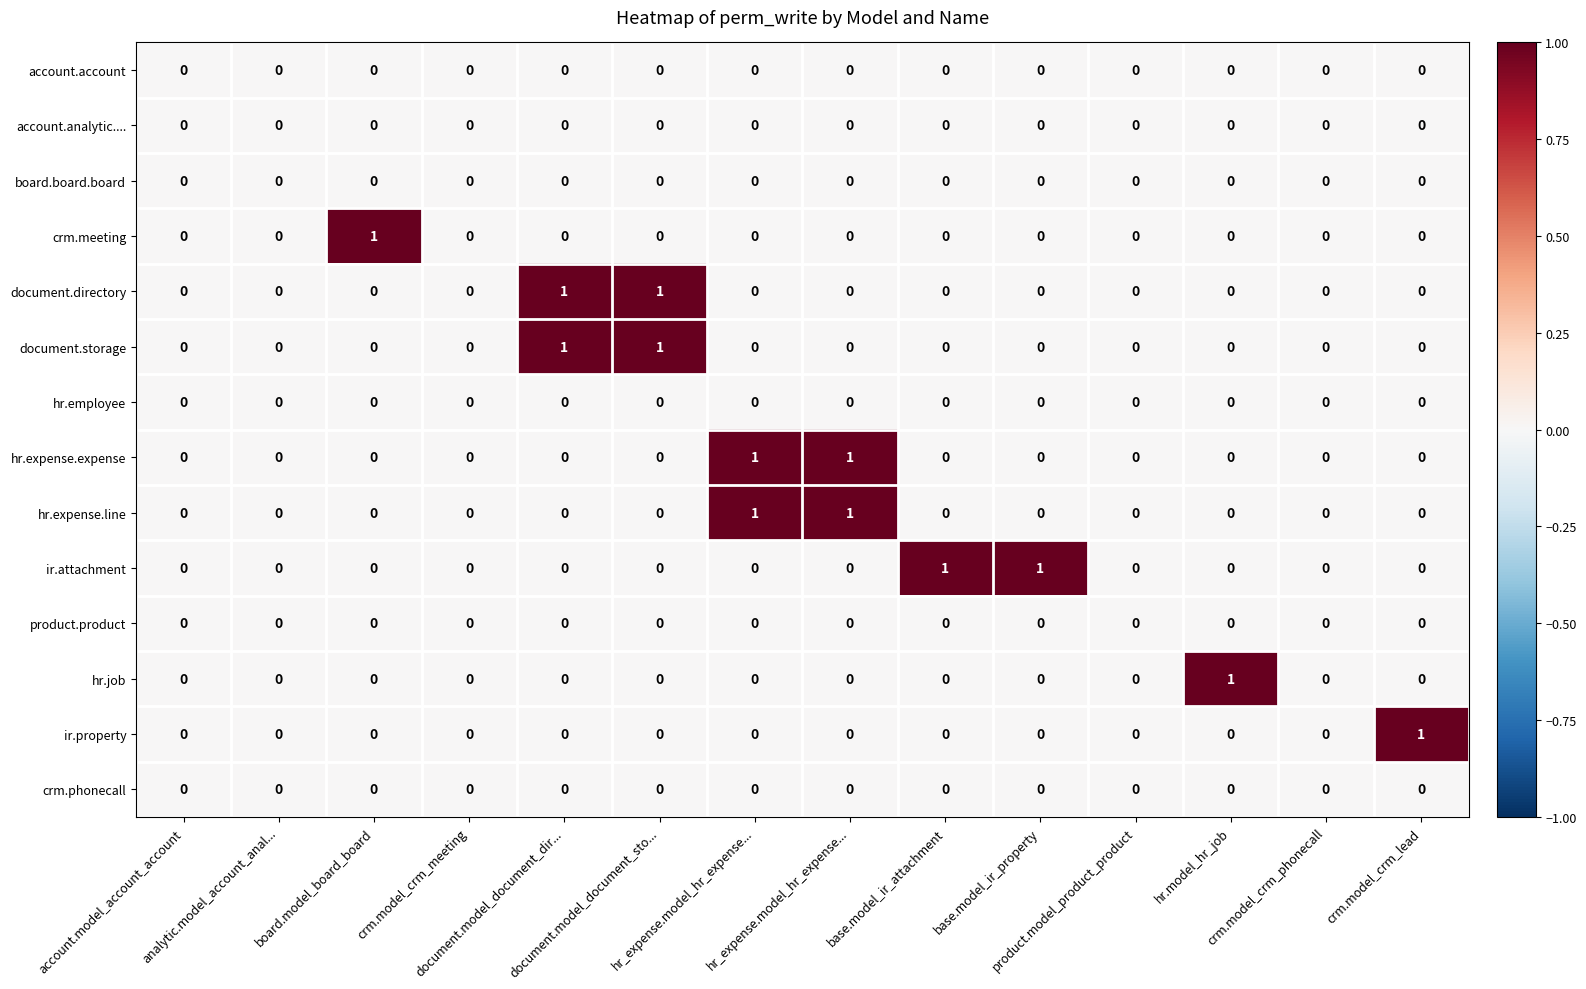

What is the spread (max minus min) of values at hr.model_hr_job?

1